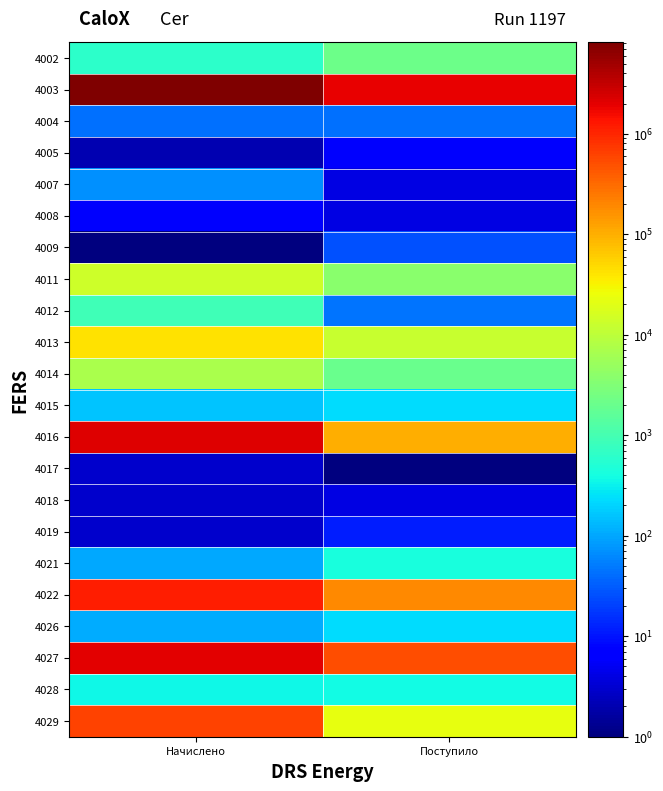

What is the total value across all series at Поступило?

2732772